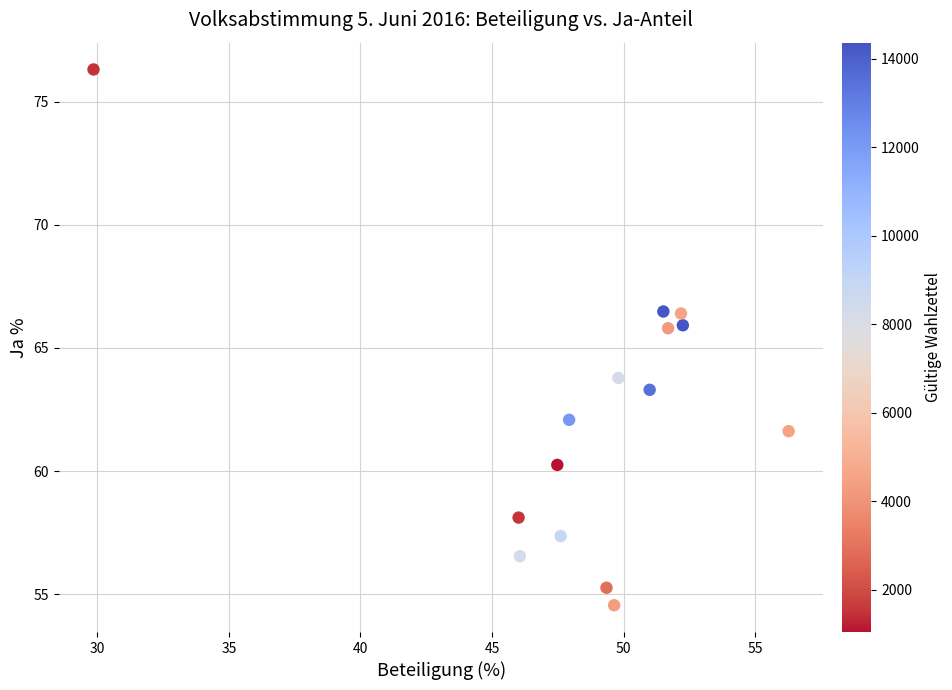

What is the range of X values (max minus min)?

26.4